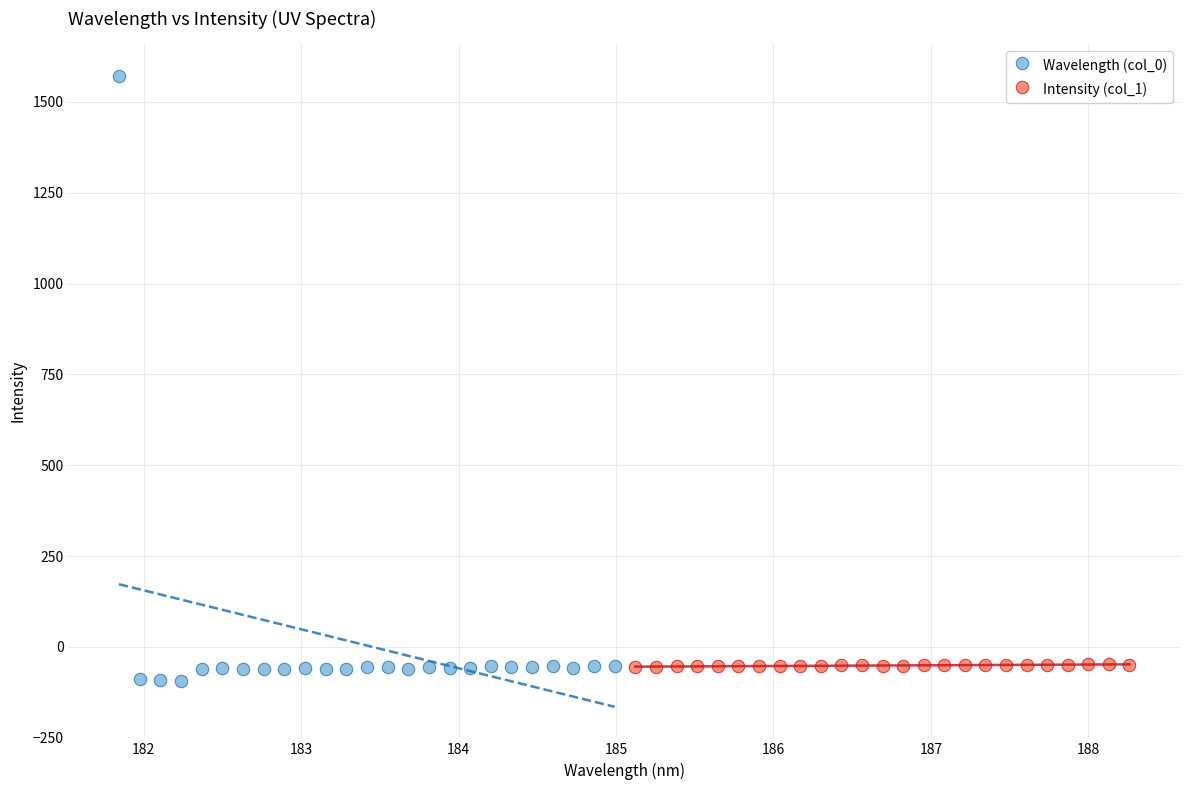

Which series contains the highest Y value?

Wavelength (col_0)